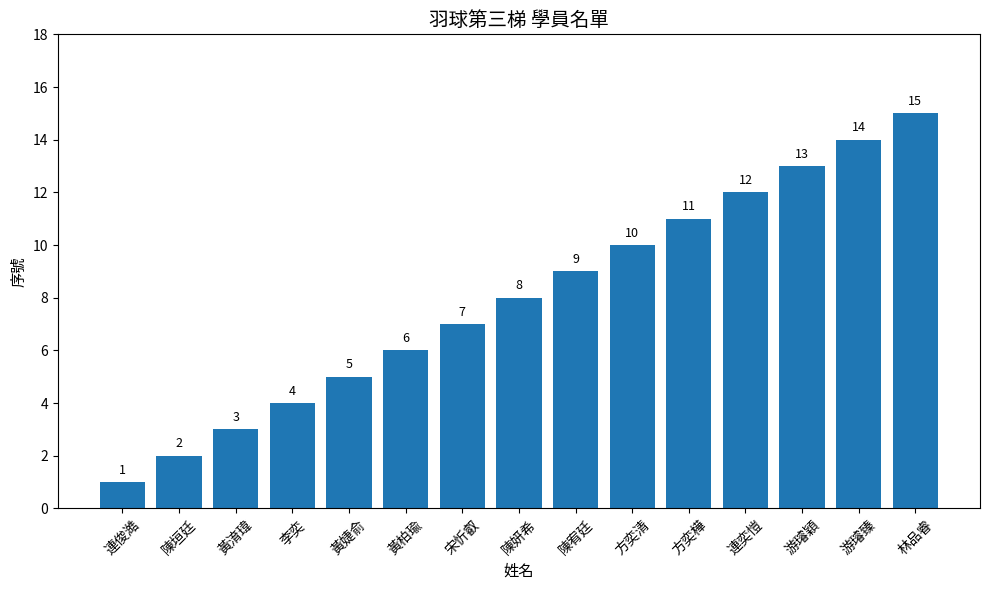

Count the number of data series in this chart.

1